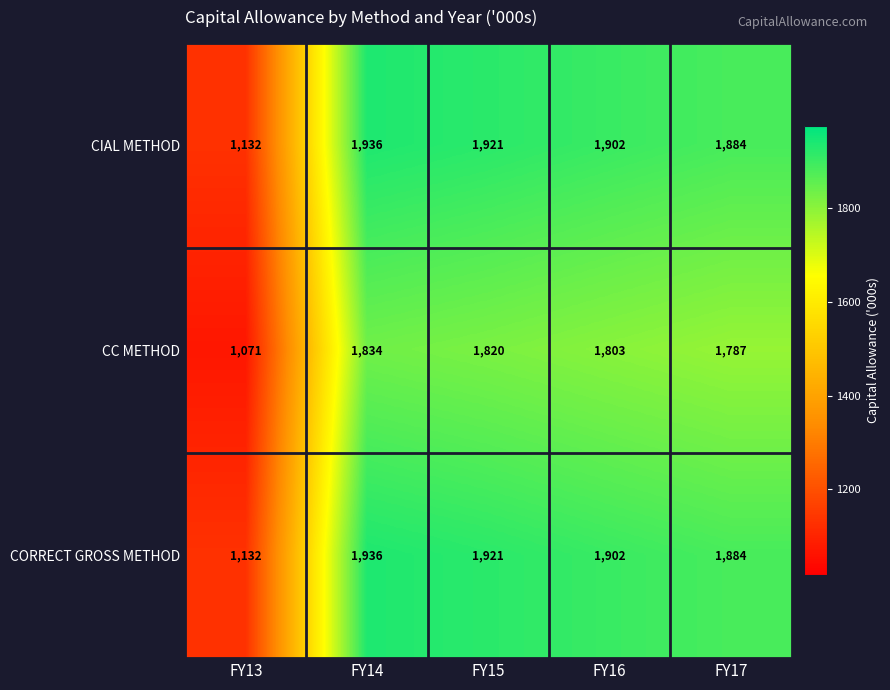

At which label does CC METHOD first exceed 1803?

FY14